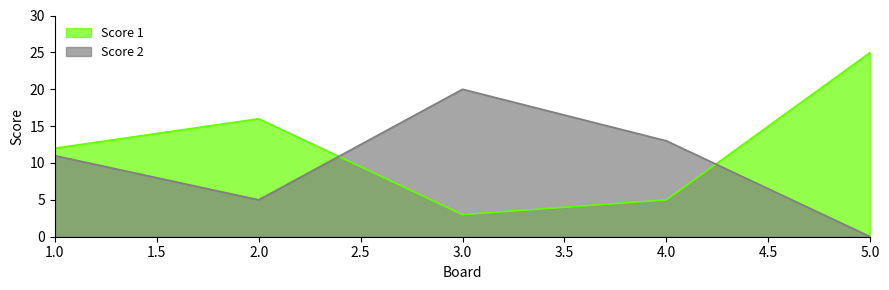

What is the sum of the Score 1 values at 2.0 and 3.0?

19